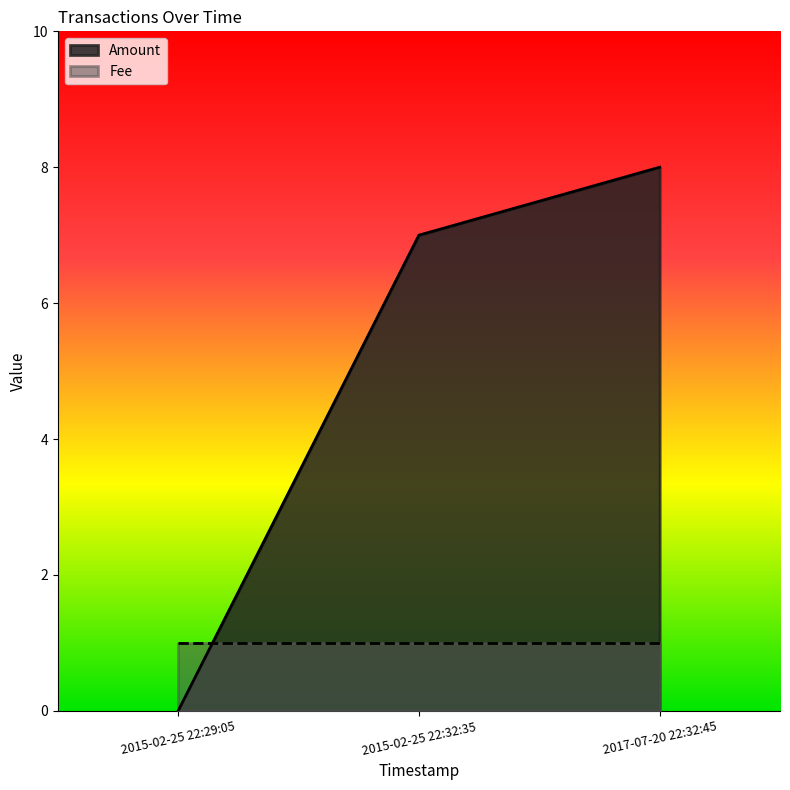

At which category does the chart reach its peak across all series?

2017-07-20 22:32:45